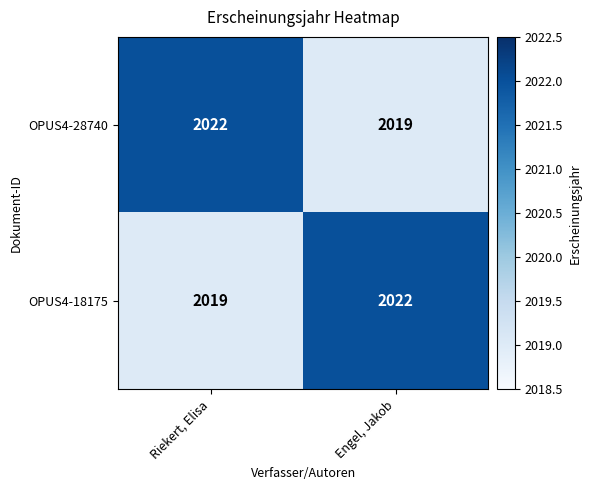

Count the number of data series in this chart.

2